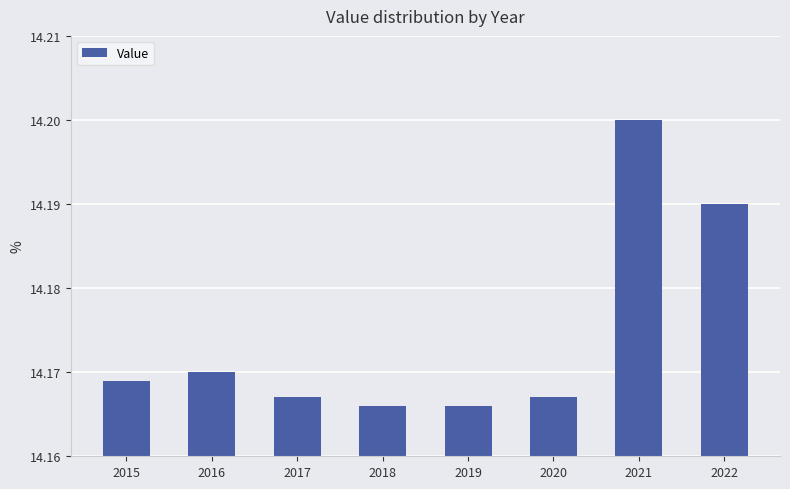

How many values are between 14 and 15?

8